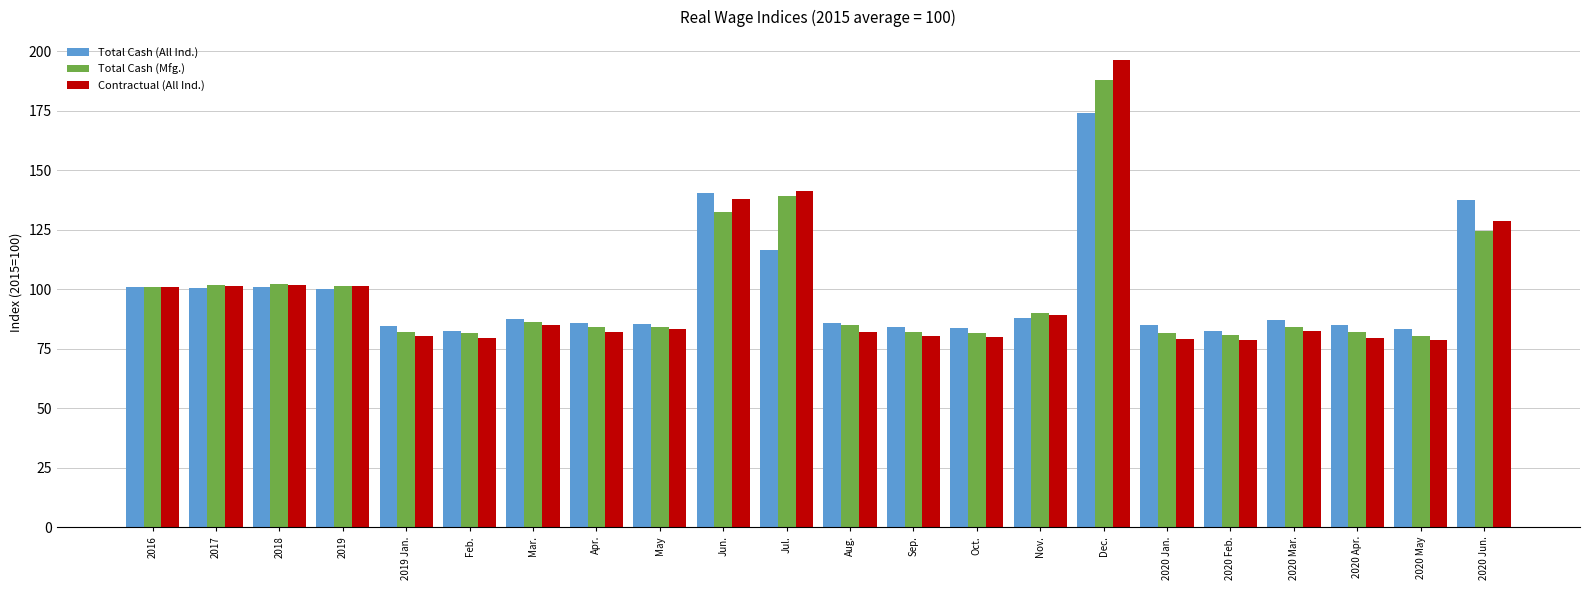

How many categories are shown in the chart?

22